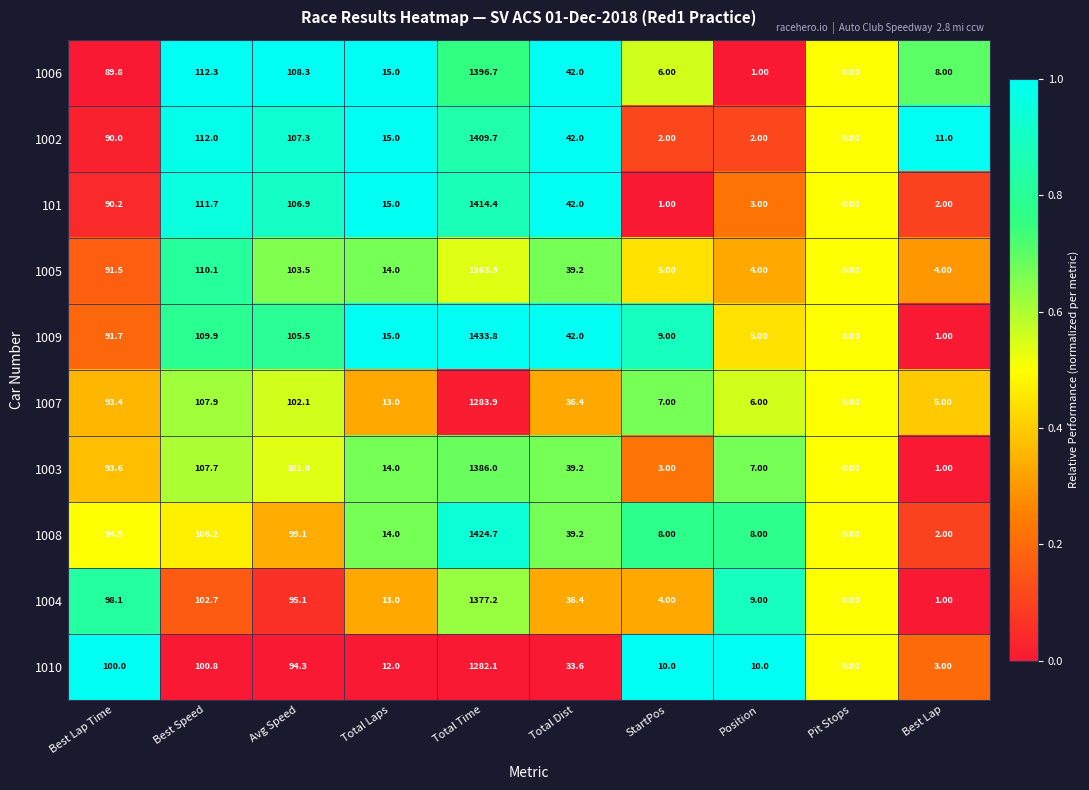

Rank the categories by 1004 value from lowest to highest.

Pit Stops, Best Lap, StartPos, Position, Total Laps, Total Dist, Avg Speed, Best Lap Time, Best Speed, Total Time